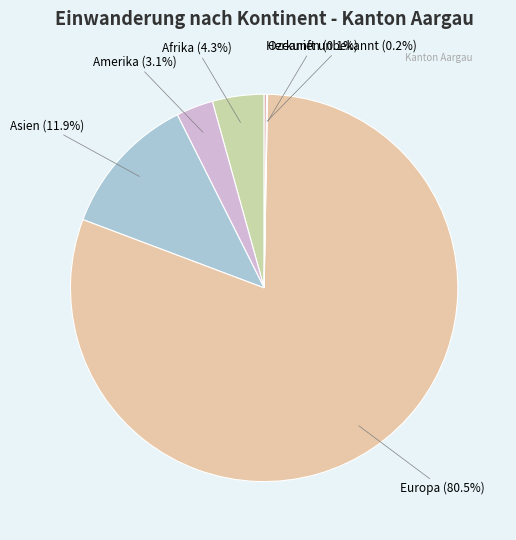

Do Europa and Amerika together represent more than half of the pie?

Yes